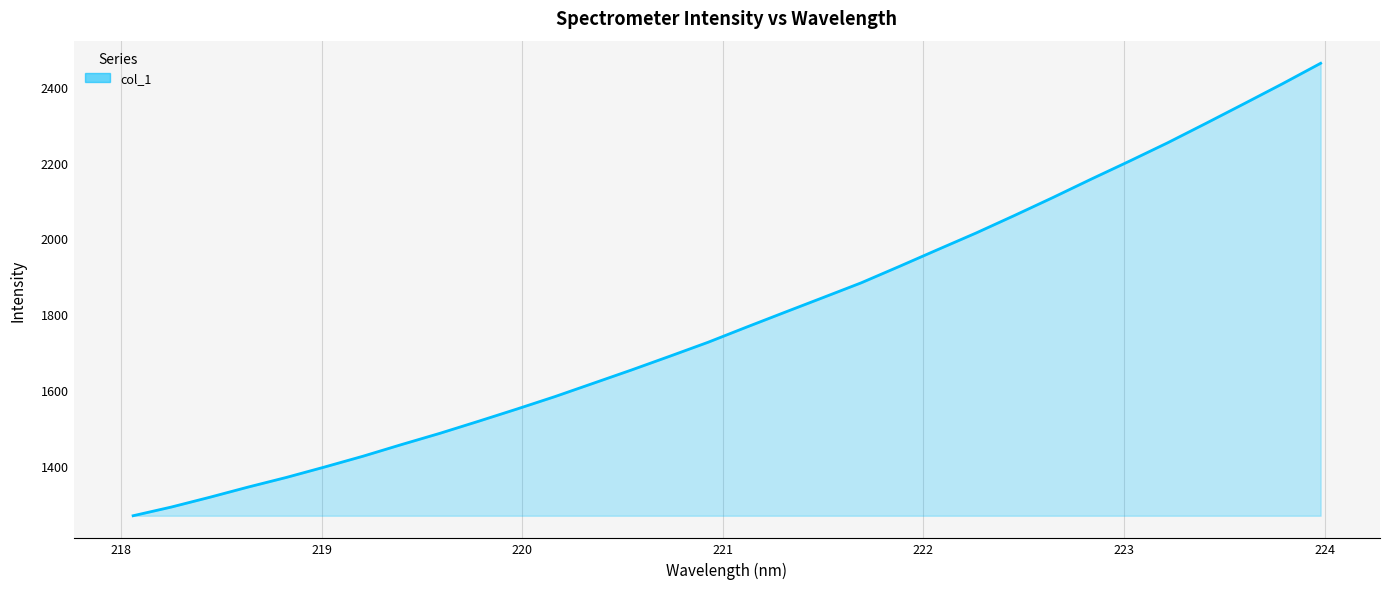

What is the smallest value displayed?

1268.4